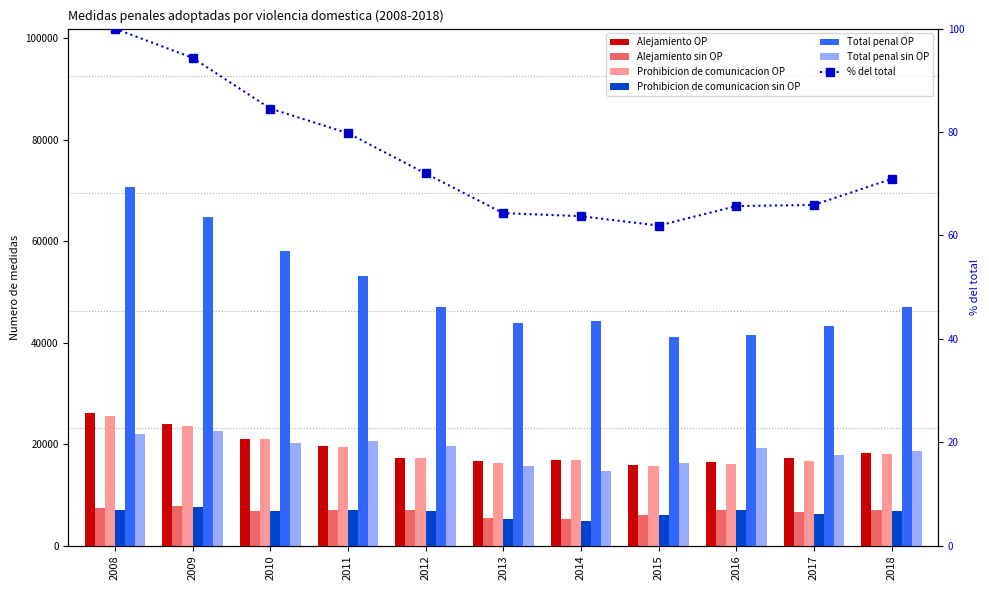

Reading left to right, transcribe all the data shown in this chart.

Alejamiento OP: 2008=26166	2009=23893	2010=20944	2011=19614	2012=17243	2013=16733	2014=16918	2015=15844	2016=16388	2017=17233	2018=18242
Alejamiento sin OP: 2008=7349	2009=7867	2010=6790	2011=7022	2012=6947	2013=5367	2014=5182	2015=5945	2016=7098	2017=6641	2018=7033
Prohibicion de comunicacion OP: 2008=25580	2009=23566	2010=20917	2011=19413	2012=17212	2013=16294	2014=16798	2015=15780	2016=16050	2017=16641	2018=18085
Prohibicion de comunicacion sin OP: 2008=6928	2009=7637	2010=6784	2011=7038	2012=6852	2013=5229	2014=4930	2015=5962	2016=6914	2017=6184	2018=6749
Total penal OP: 2008=70766	2009=64849	2010=58045	2011=53245	2012=47001	2013=43924	2014=44346	2015=41100	2016=41581	2017=43290	2018=47089
Total penal sin OP: 2008=21916	2009=22595	2010=20309	2011=20685	2012=19705	2013=15673	2014=14705	2015=16266	2016=19277	2017=17779	2018=18636